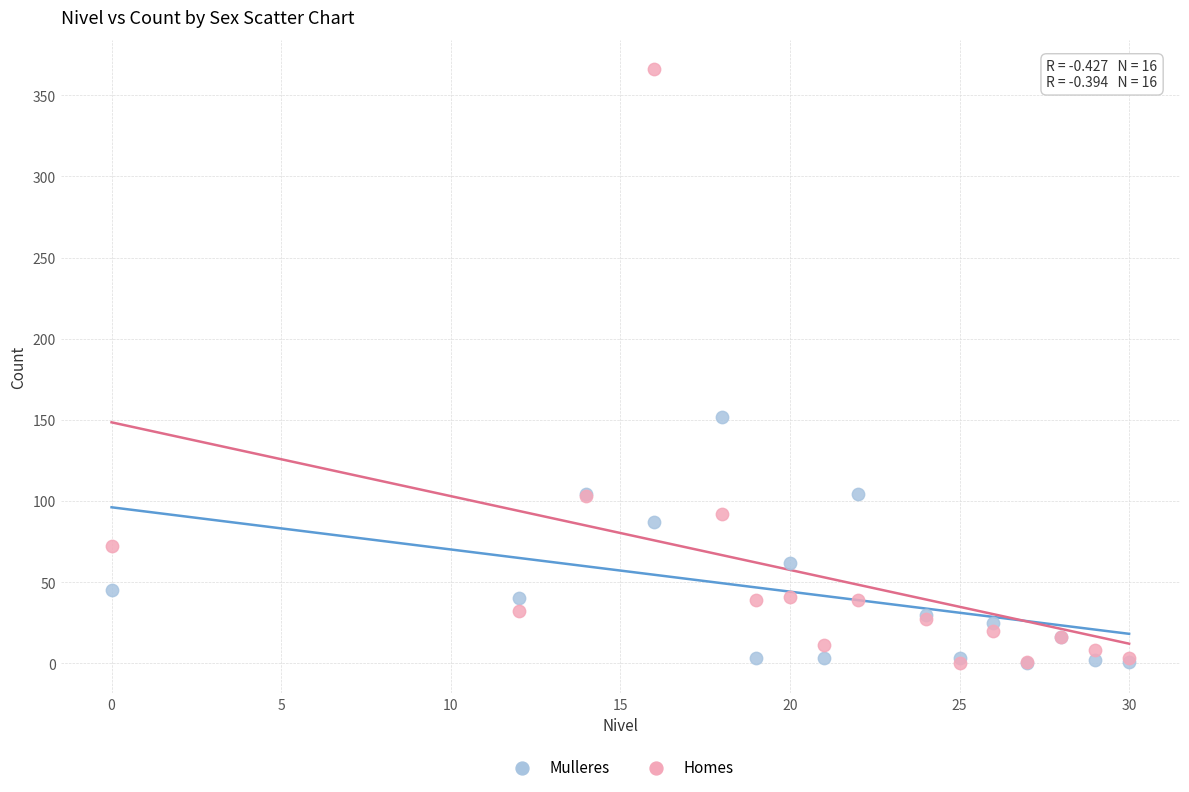

Which series has the widest spread of Y values?

Homes